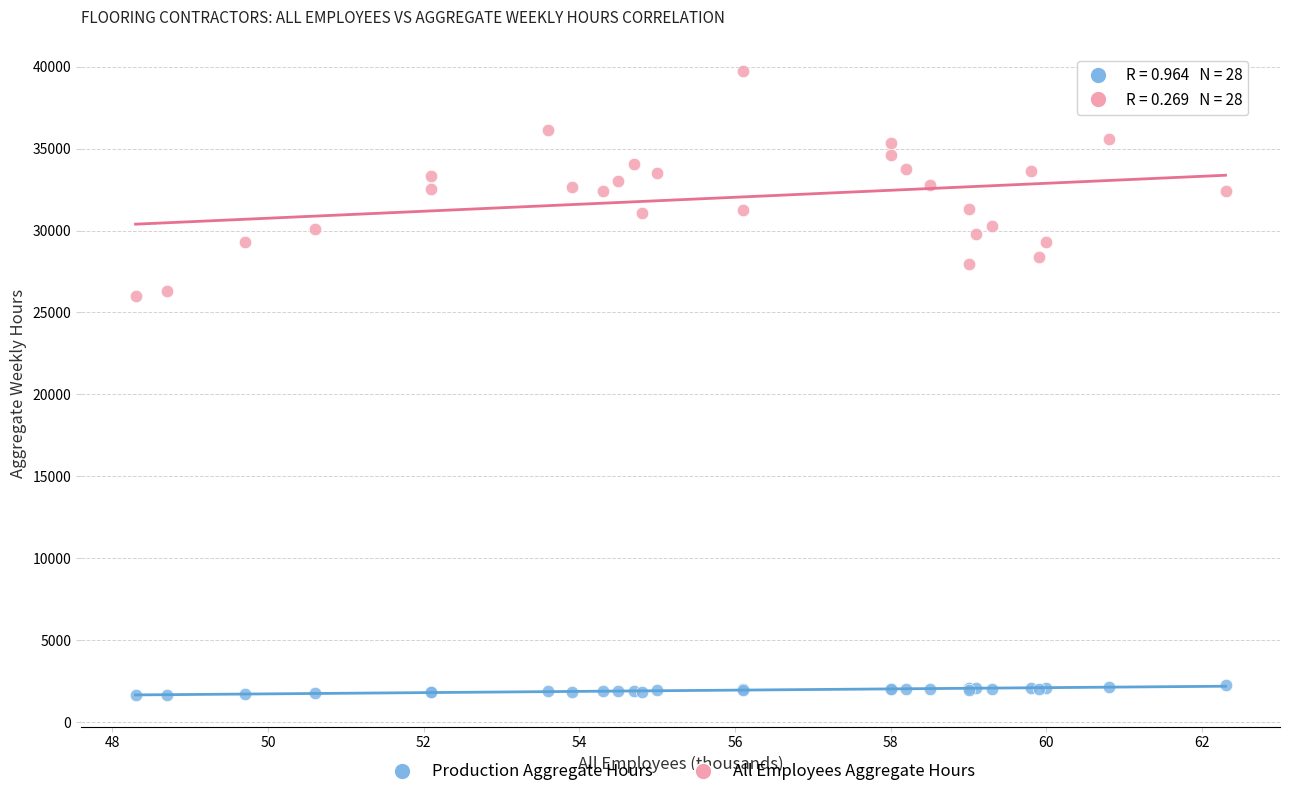

Which series reaches the minimum Y coordinate?

Production Aggregate Hours